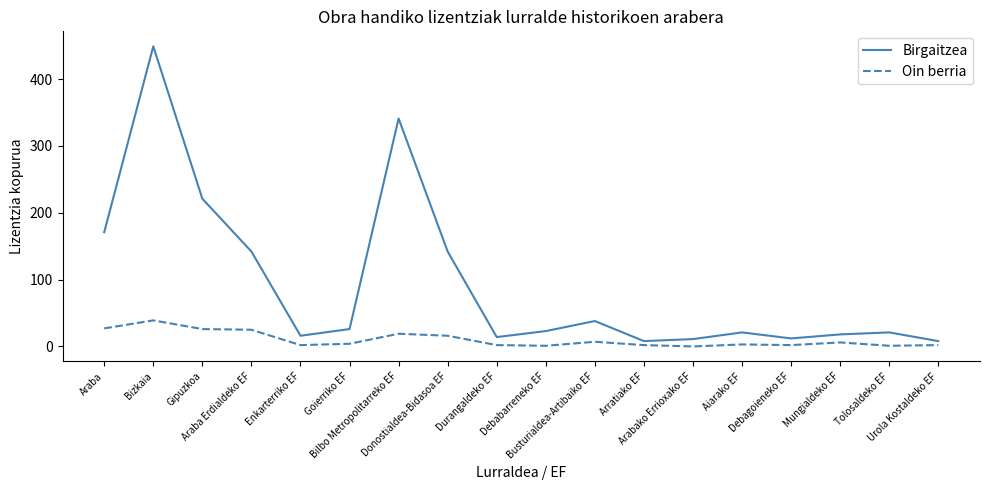

At which label does Birgaitzea first exceed 23?

Araba